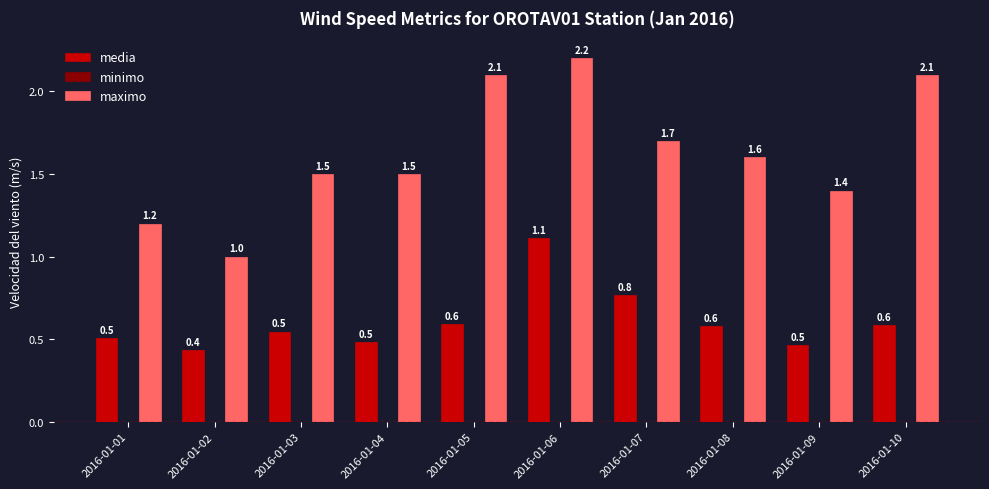

Reading right to left, what are all the values shown in this chart?

media: 0.6	0.5	0.6	0.8	1.1	0.6	0.5	0.5	0.4	0.5
maximo: 2.1	1.4	1.6	1.7	2.2	2.1	1.5	1.5	1.0	1.2